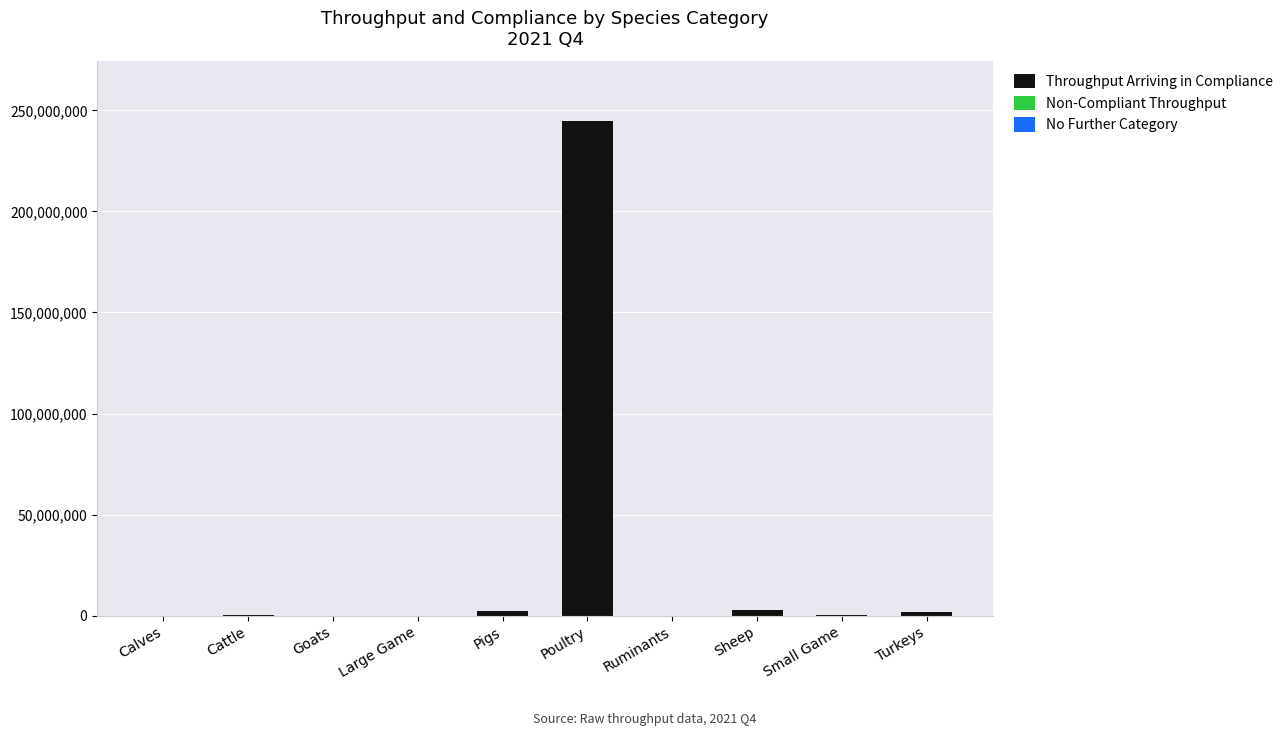

The Throughput Arriving in Compliance series shows 91379821 at Poultry. True or false?

False